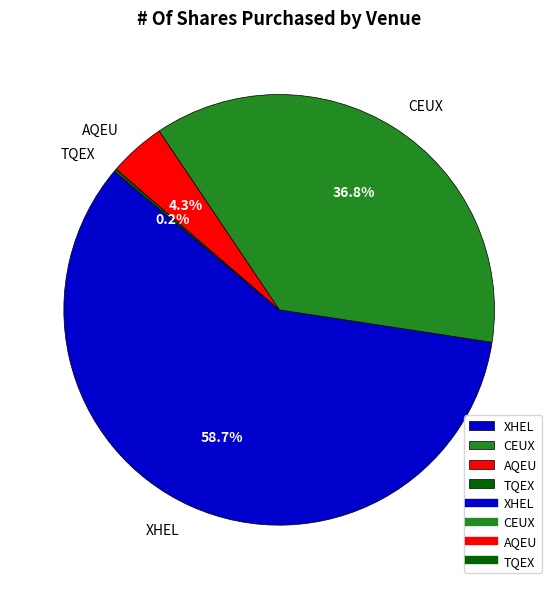

Does CEUX represent more than half of the total?

No